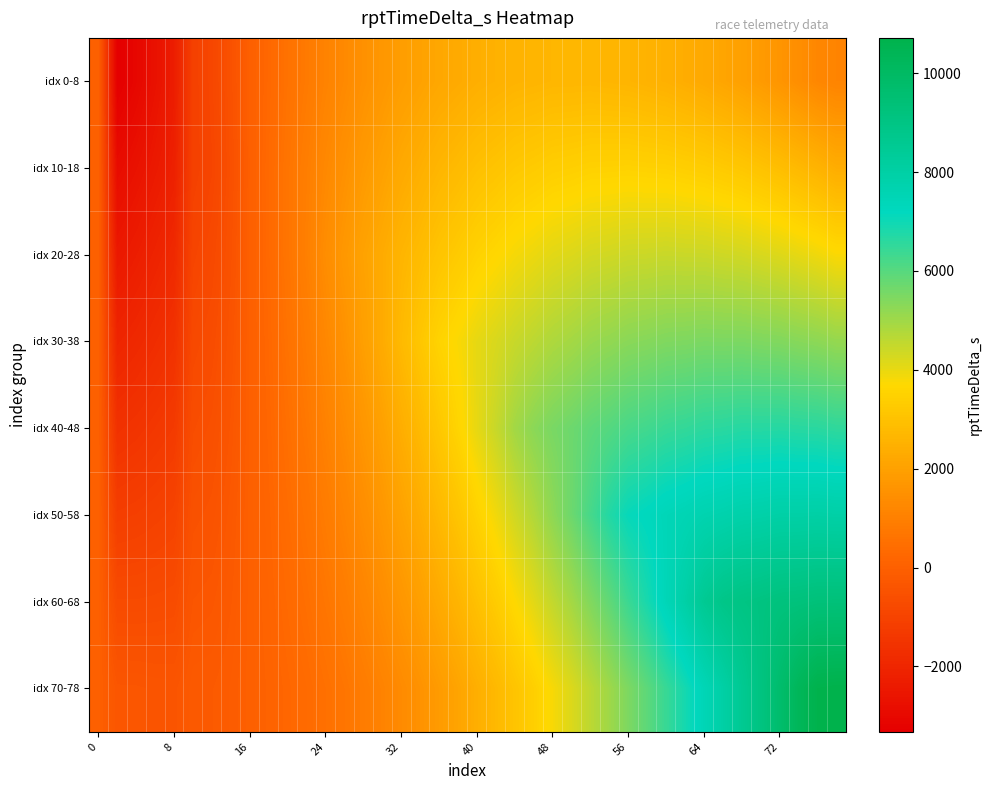

At how many categories does at least one series exceed 2247?

25